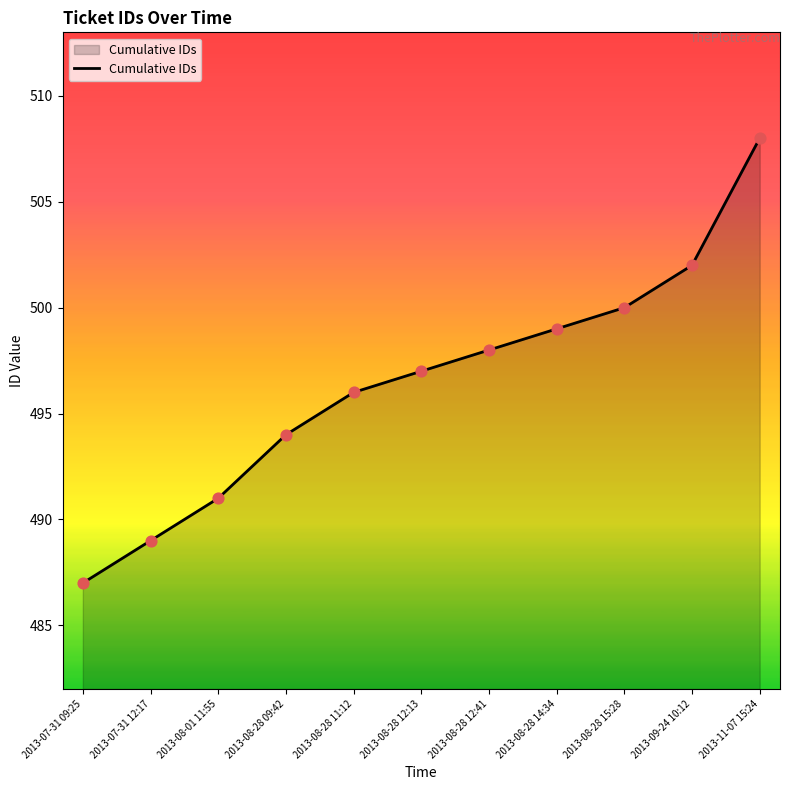

What is the change in value from 2013-08-28 12:41 to 2013-11-07 15:24?

+10